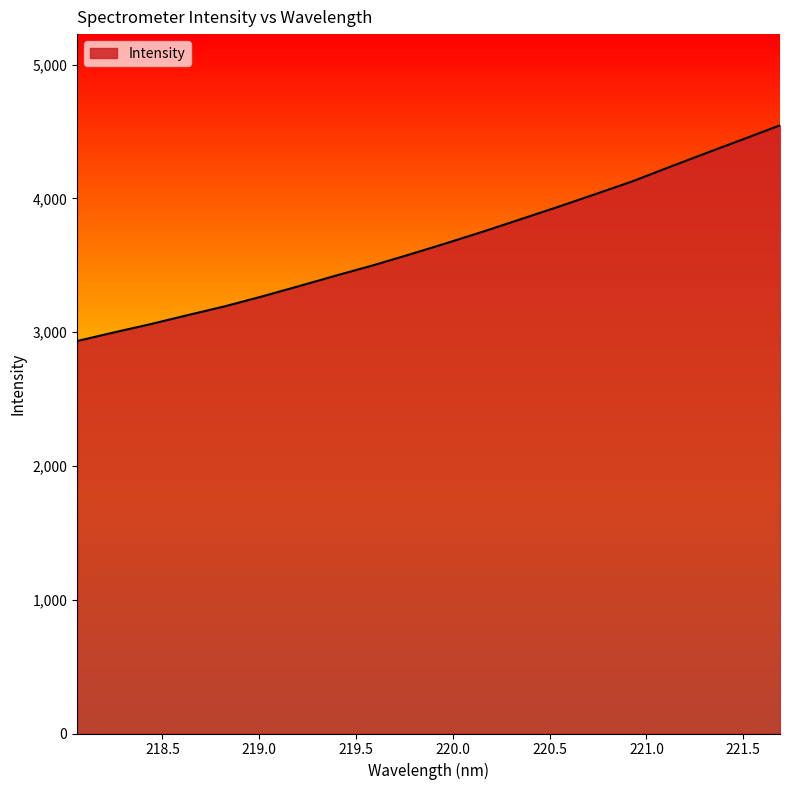

What is the minimum value shown in the chart?

2934.2